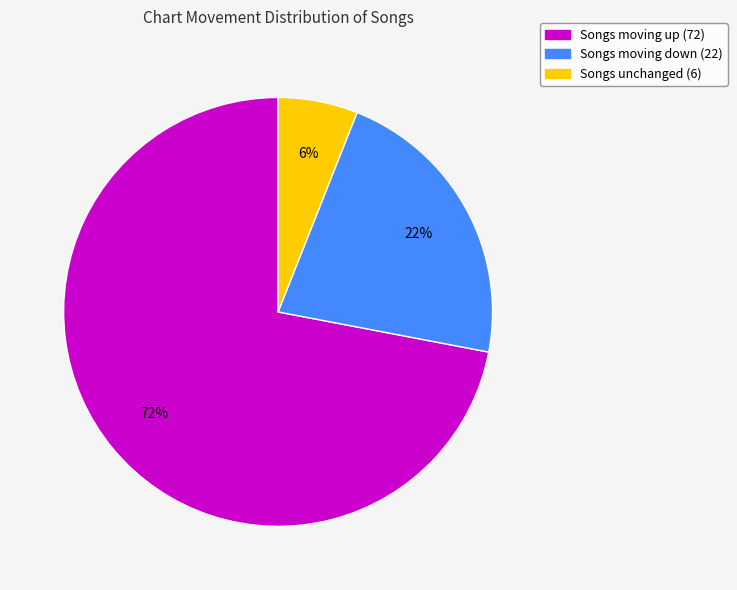

Is there a majority slice in this chart?

Yes